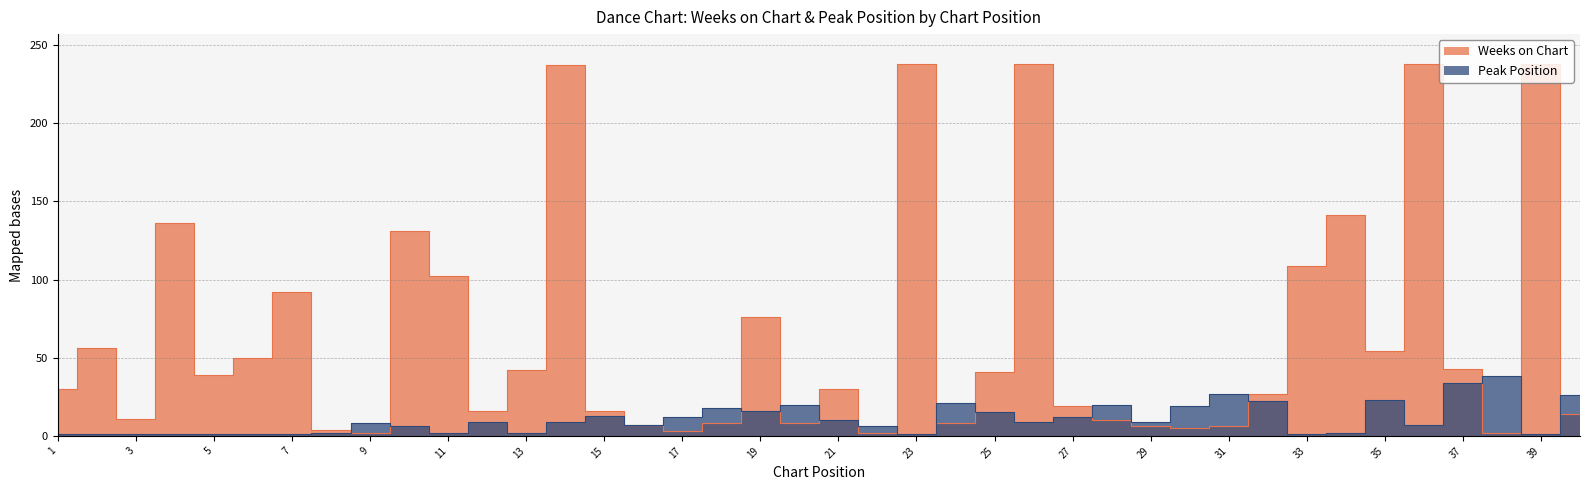

What is the difference between the second highest and minimum values in the Weeks on Chart series?

236